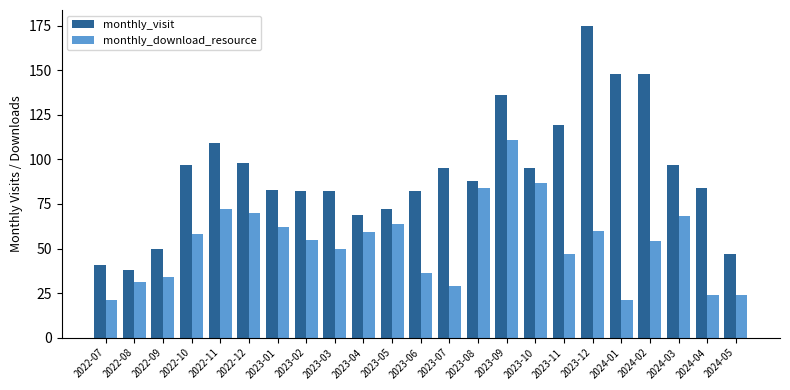

How many groups of bars are there?

23